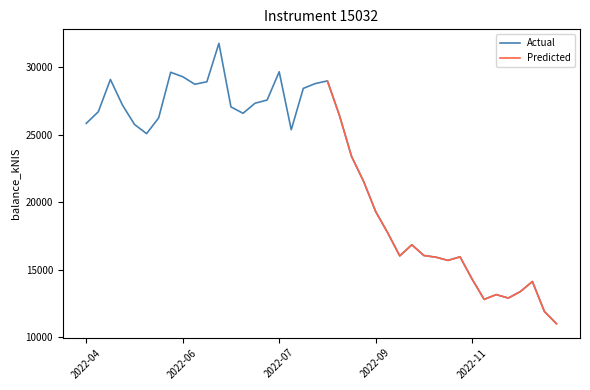

Where is the data nearest to the value 21396?

2022-09-15